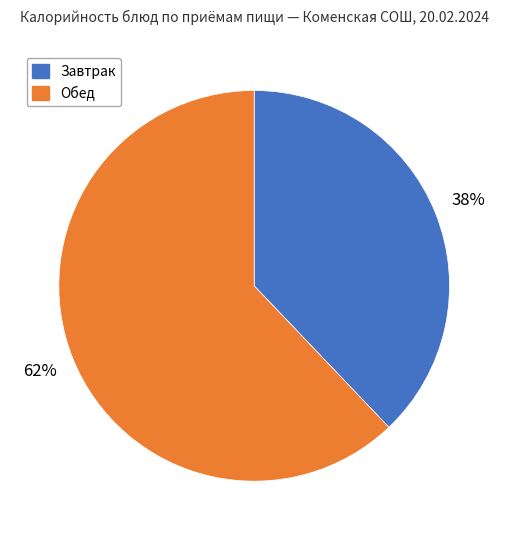

To the nearest percent, what is the difference between the largest and smallest slice percentages?

24%